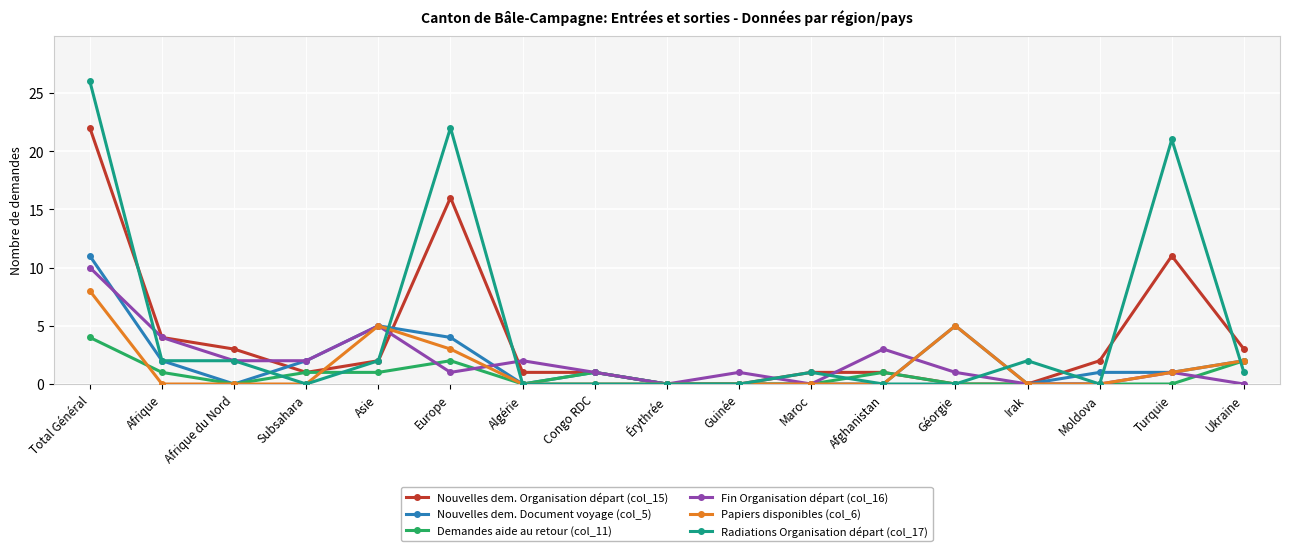

The value of Radiations Organisation départ (col_17) at Érythrée is 0. True or false?

True